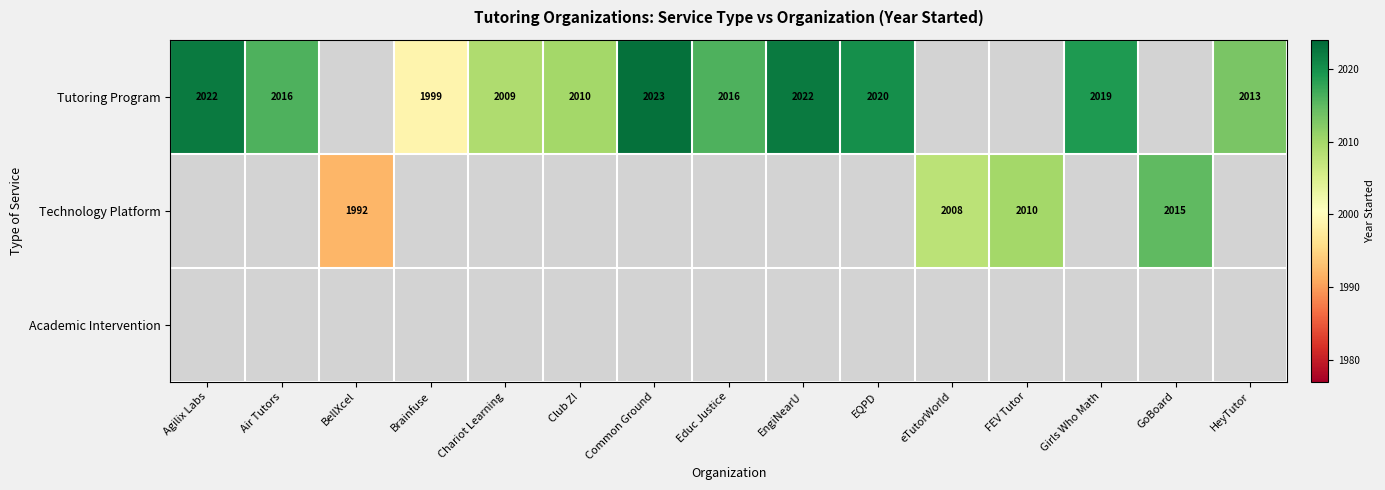

Is it true that Technology Platform equals 3465 at eTutorWorld?

False